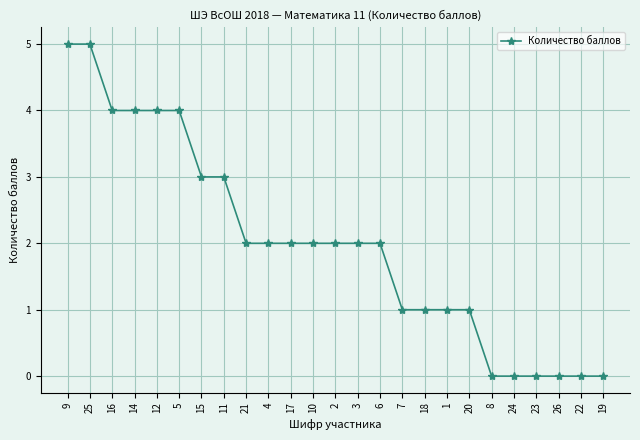

What is the maximum value shown in the chart?

5